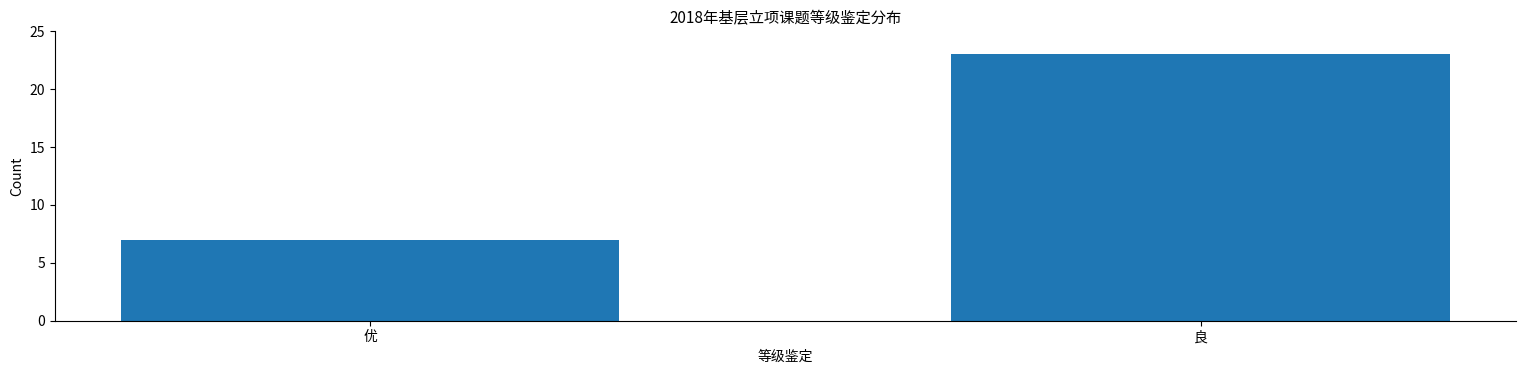

Reading left to right, extract all data points from this chart.

优=7	良=23